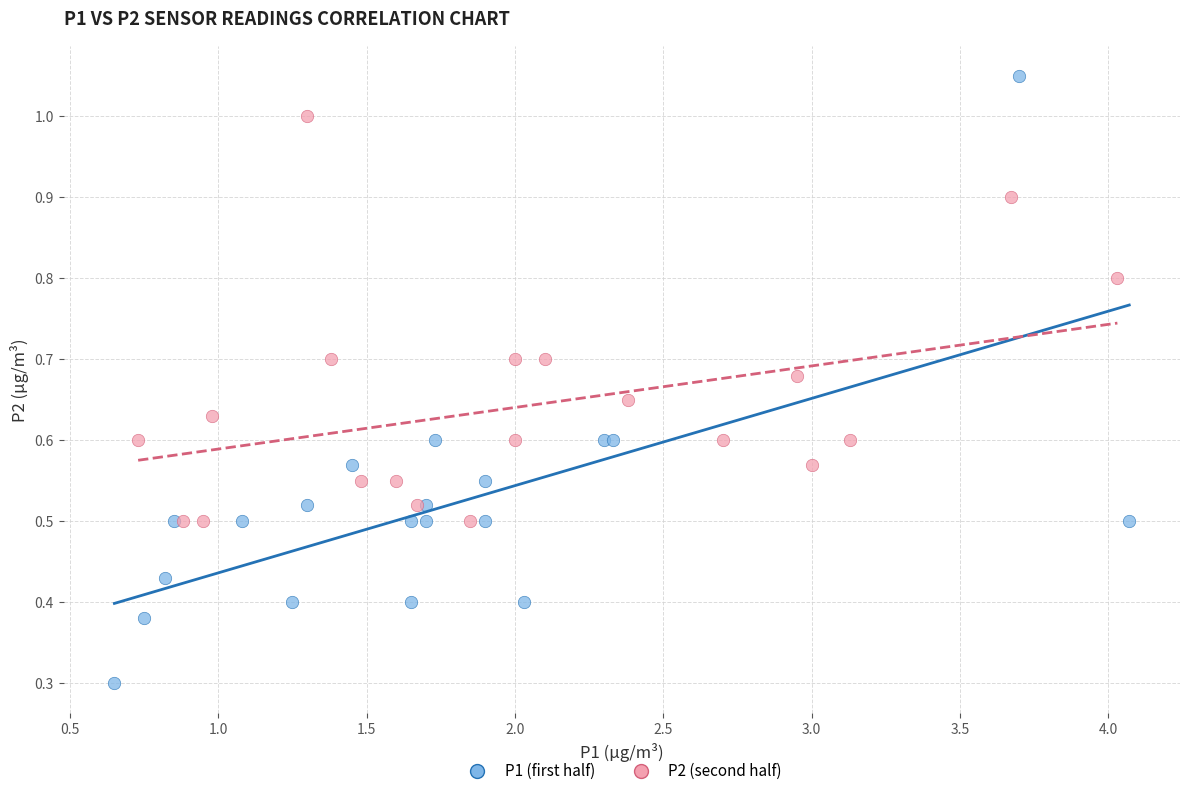

Which series contains the highest Y value?

P1 (first half)